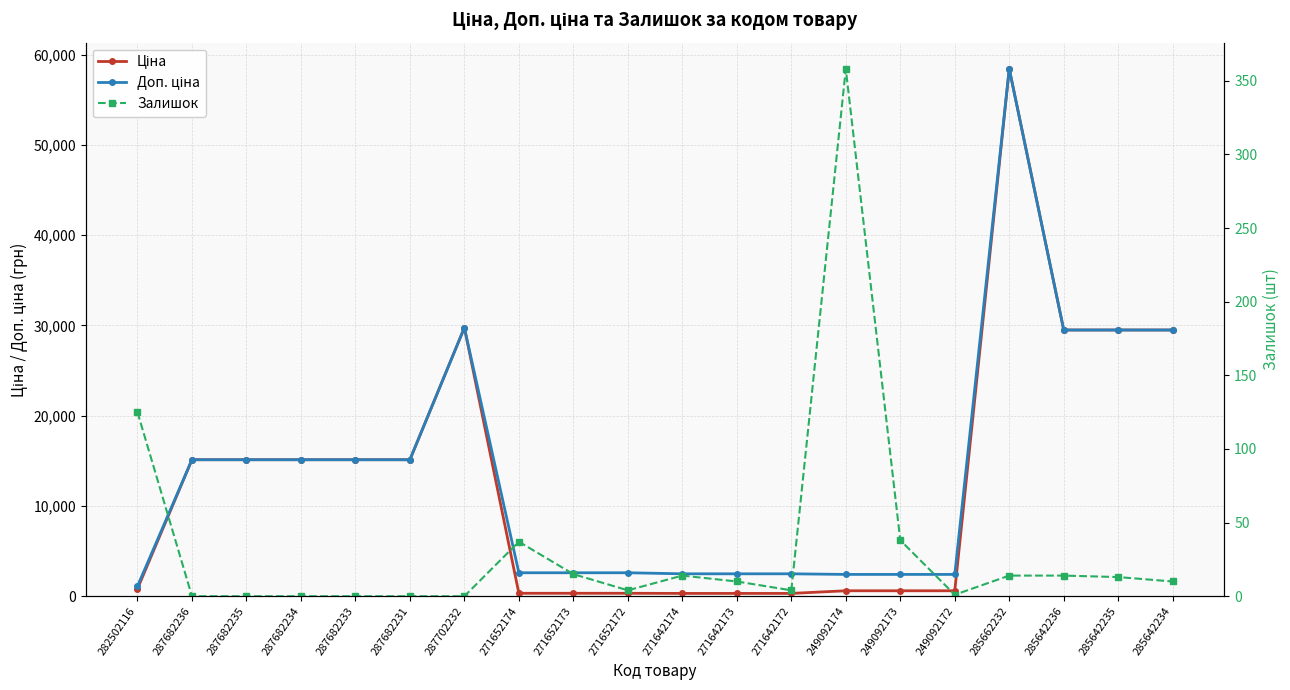

Which series has the largest range (max minus min)?

Ціна